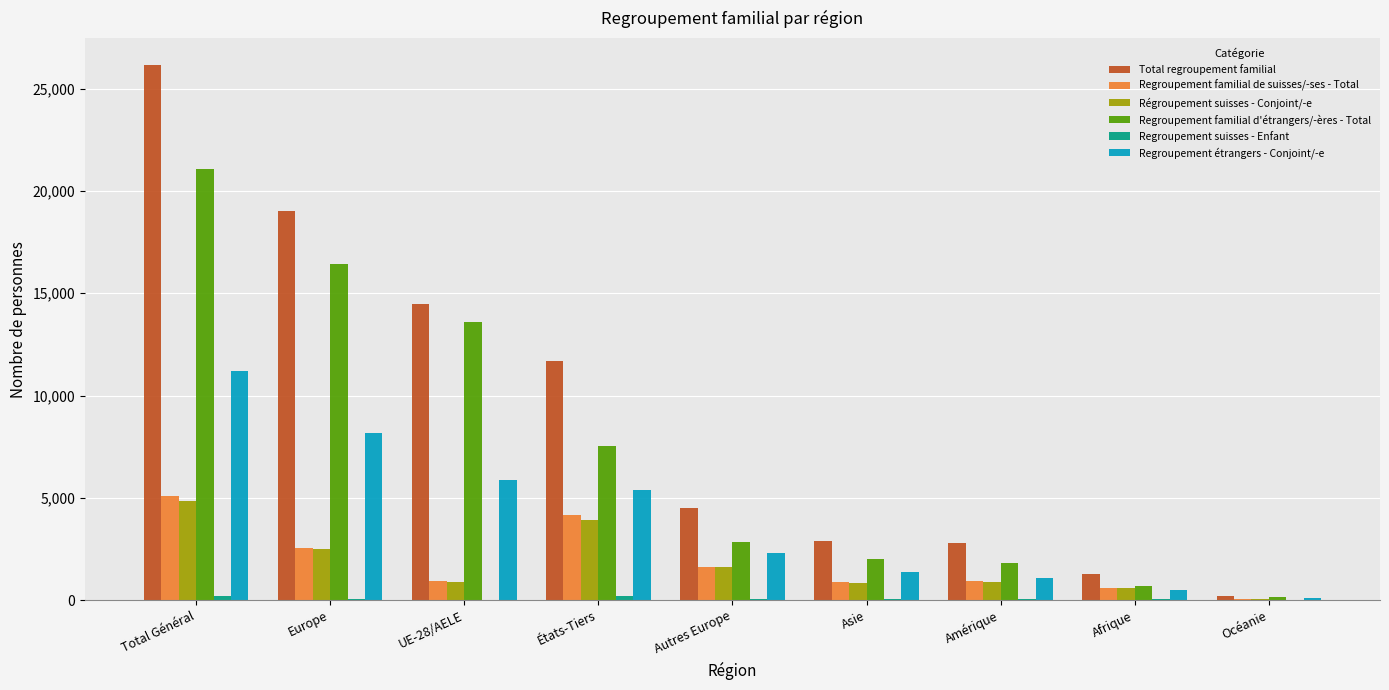

Which category has the highest value across all series?

Total Général